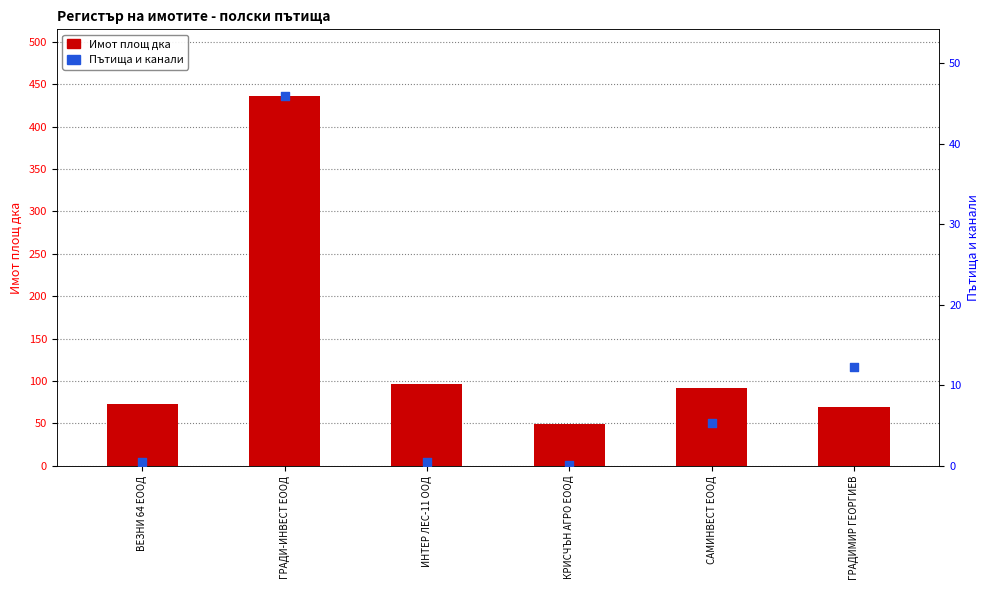

Which series has the largest total across all categories?

Имот площ дка